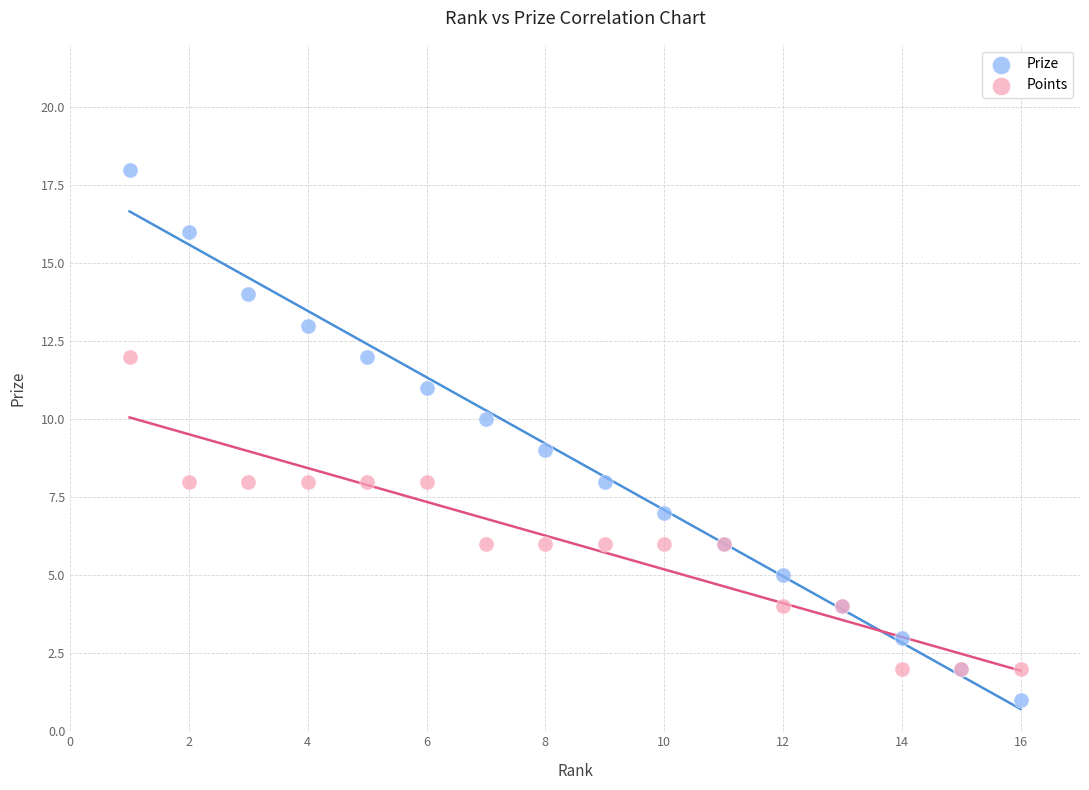

Which series reaches the minimum Y coordinate?

Prize